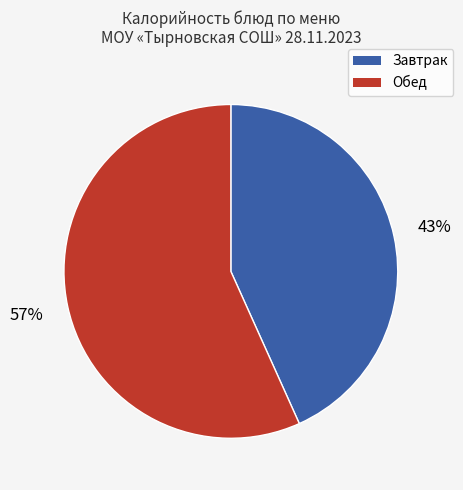

Is there any slice that represents more than half of the pie?

Yes